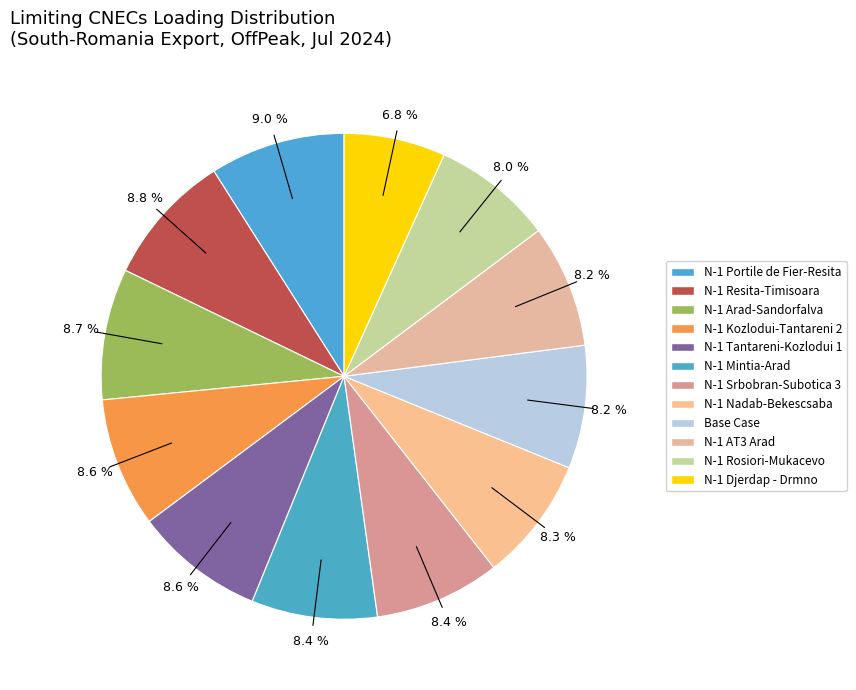

Is it true that N-1 Nadab-Bekescsaba is 8% of the pie?

True